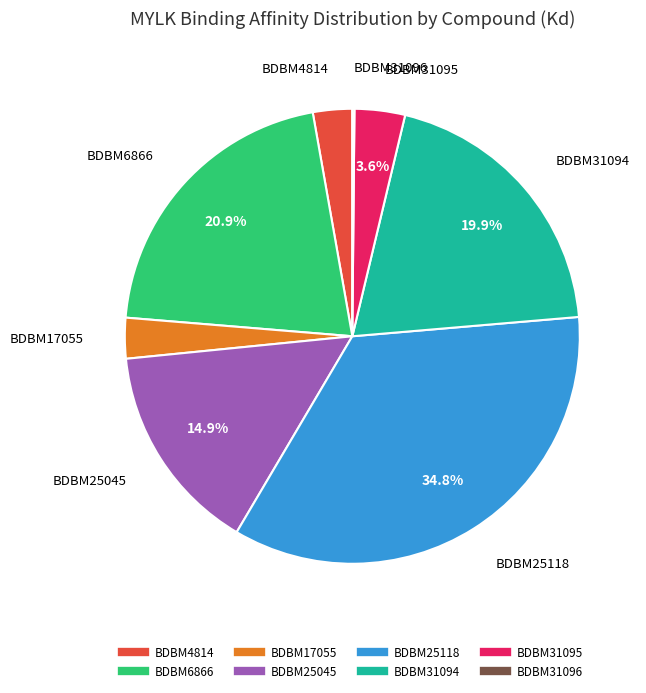

Is there a majority slice in this chart?

No